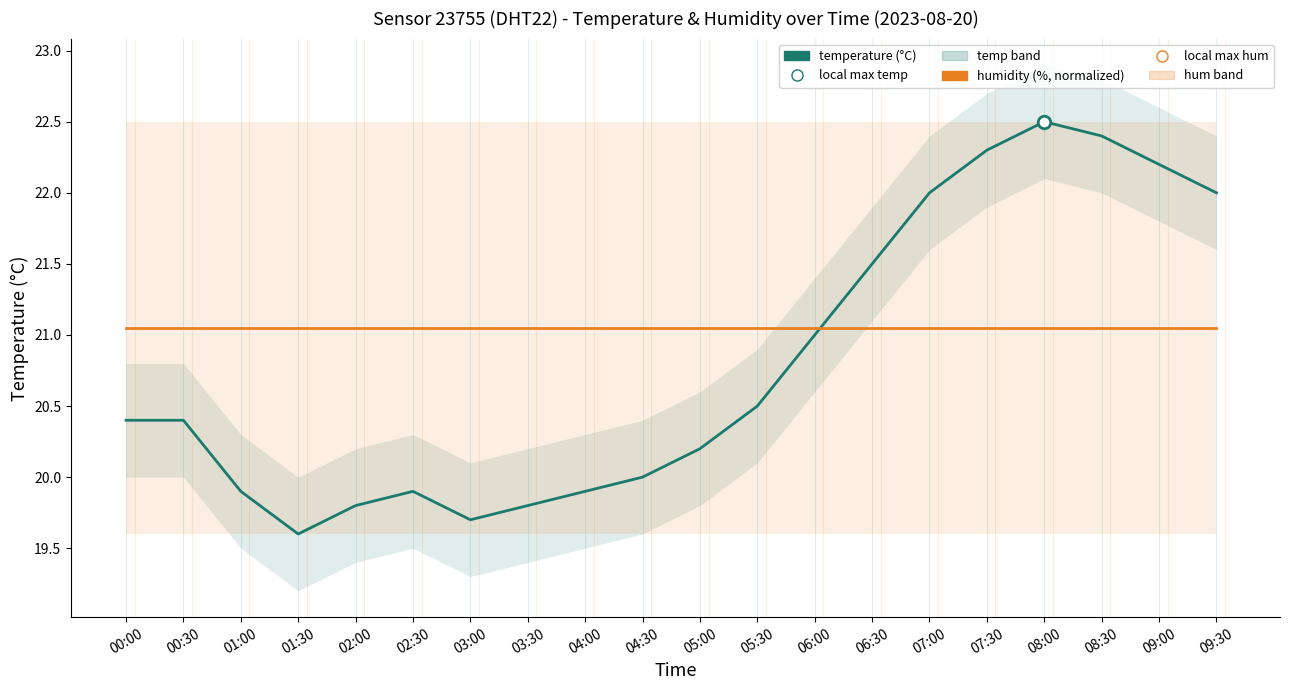

Rank the series by their maximum value, from highest to lowest.

temperature, humidity (normalized)